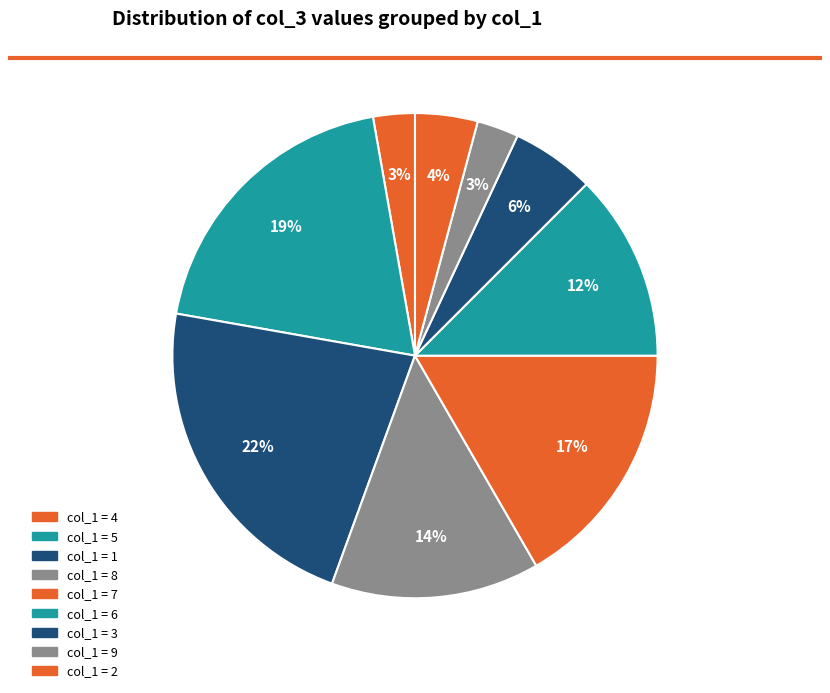

Count the number of slices in the pie.

9